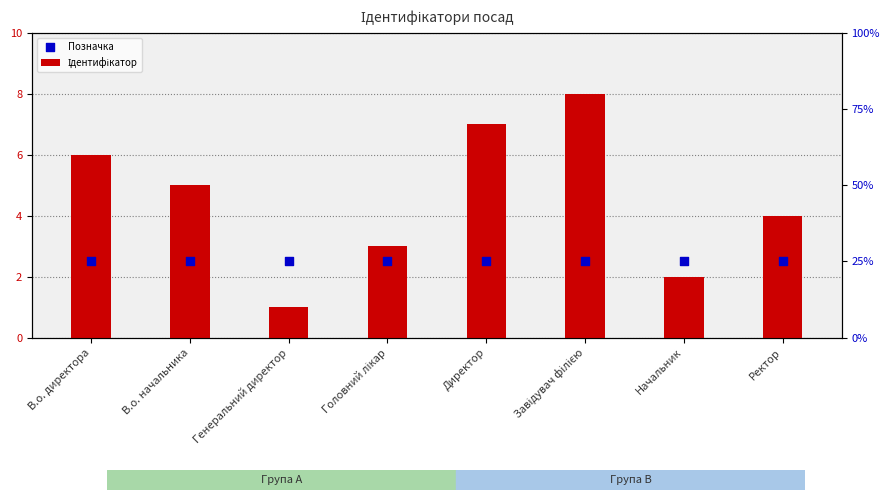

Which series contains the highest Y value?

Ідентифікатор